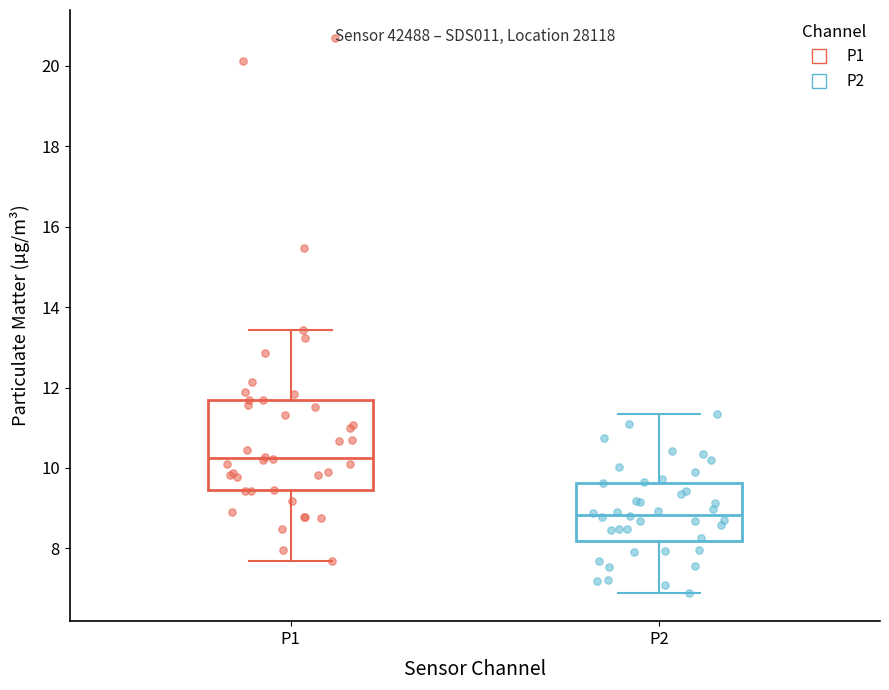

Where is the upper edge of the box for P1 on the y-axis? The values are not printed on the chart, so give them approximately, as read against the axis.

11.6